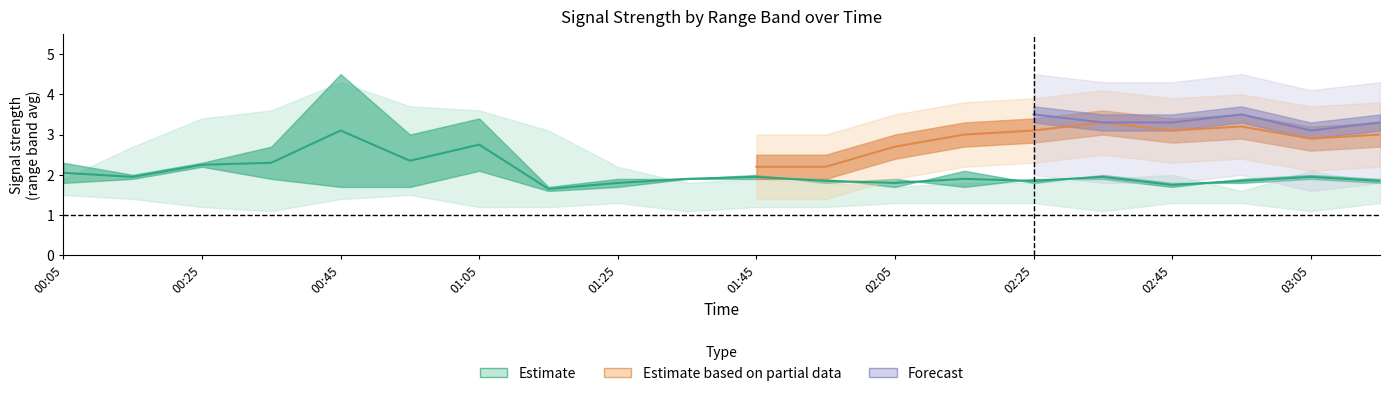

Is it true that 9.091 equals 1.0 at 2014/02/05 01:15?

False